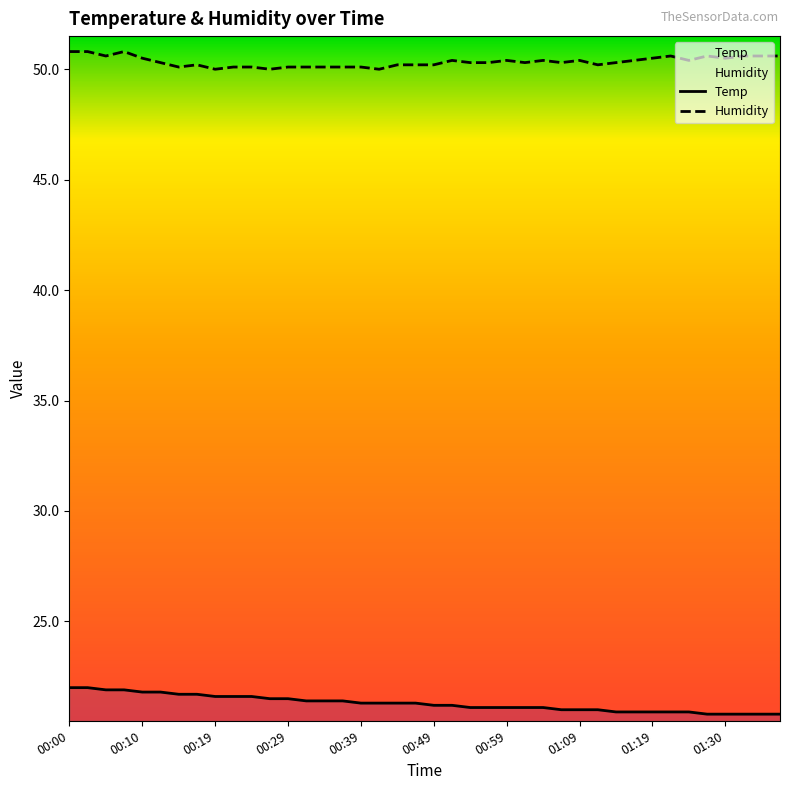

Is this an area chart (filled region under the line)?

No